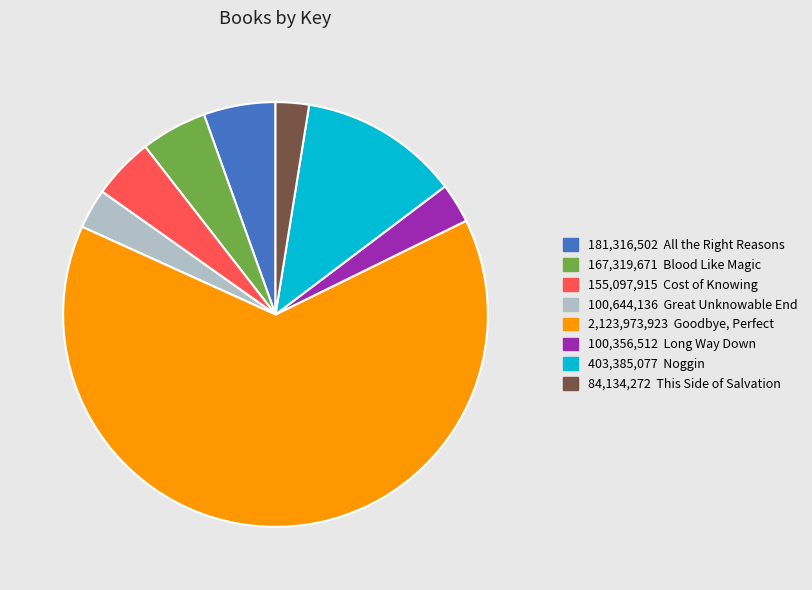

Count the number of slices in the pie.

8